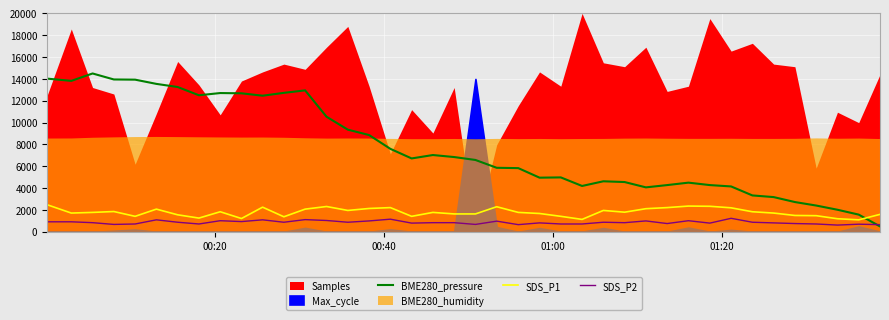

Reading left to right, extract all data points from this chart.

BME280_pressure: 14028.3	13823.0	14500.0	13951.3	13933.5	13546.7	13260.5	12504.5	12707.8	12684.1	12465.0	12725.6	12952.6	10538.6	9356.3	8862.9	7599.7	6721.3	7033.2	6847.7	6581.2	5864.7	5835.1	4960.7	4984.4	4200.8	4629.1	4560.1	4072.5	4281.8	4504.8	4281.8	4157.4	3334.3	3182.4	2728.4	2408.6	2023.8	1577.7	500.0
SDS_P1: 2480.0	1720.0	1780.0	1860.0	1420.0	2080.0	1560.0	1260.0	1840.0	1220.0	2260.0	1380.0	2080.0	2320.0	1960.0	2140.0	2220.0	1420.0	1780.0	1640.0	1640.0	2300.0	1780.0	1680.0	1420.0	1140.0	1960.0	1800.0	2120.0	2220.0	2360.0	2340.0	2200.0	1840.0	1720.0	1500.0	1480.0	1200.0	1100.0	1600.0
SDS_P2: 920.0	920.0	840.0	680.0	720.0	1100.0	880.0	720.0	1020.0	940.0	1100.0	880.0	1120.0	1040.0	880.0	1000.0	1160.0	800.0	840.0	840.0	680.0	980.0	660.0	820.0	720.0	720.0	880.0	840.0	1000.0	760.0	1020.0	800.0	1240.0	880.0	820.0	760.0	720.0	620.0	700.0	660.0